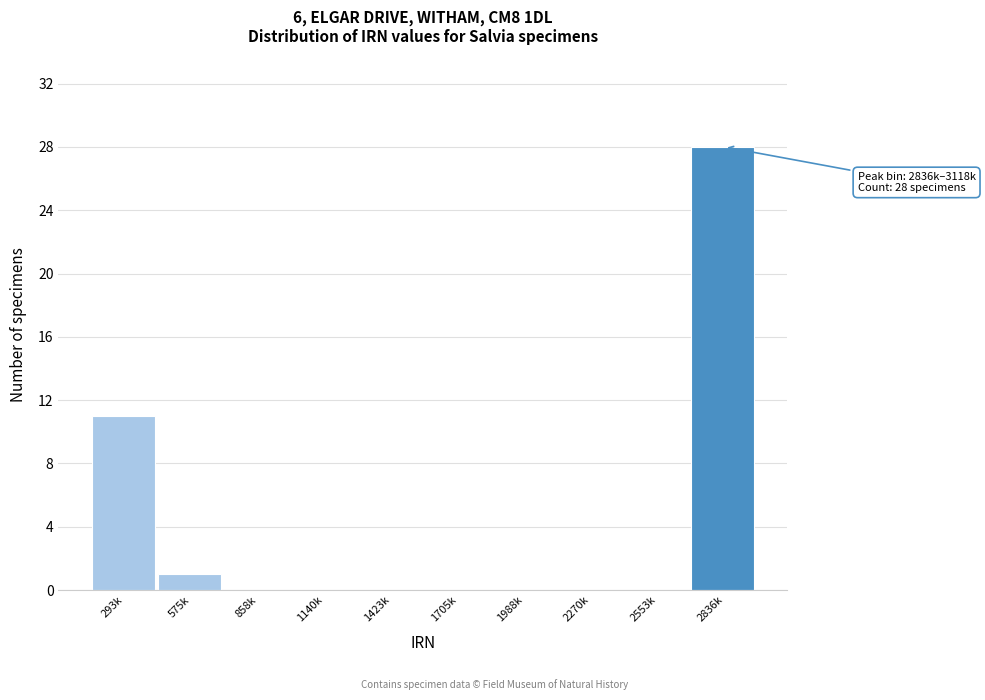

Reading left to right, transcribe all the data shown in this chart.

293k=11	575k=1	858k=0	1140k=0	1423k=0	1705k=0	1988k=0	2270k=0	2553k=0	2836k=28